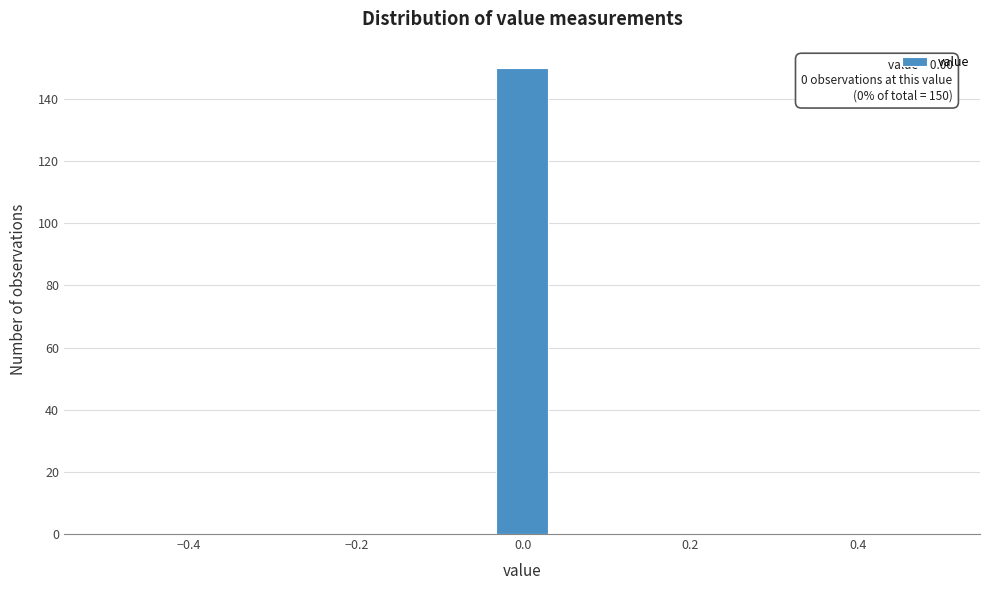

Read against the x-axis, roughly where is the centre of the tallest bar?

0.00